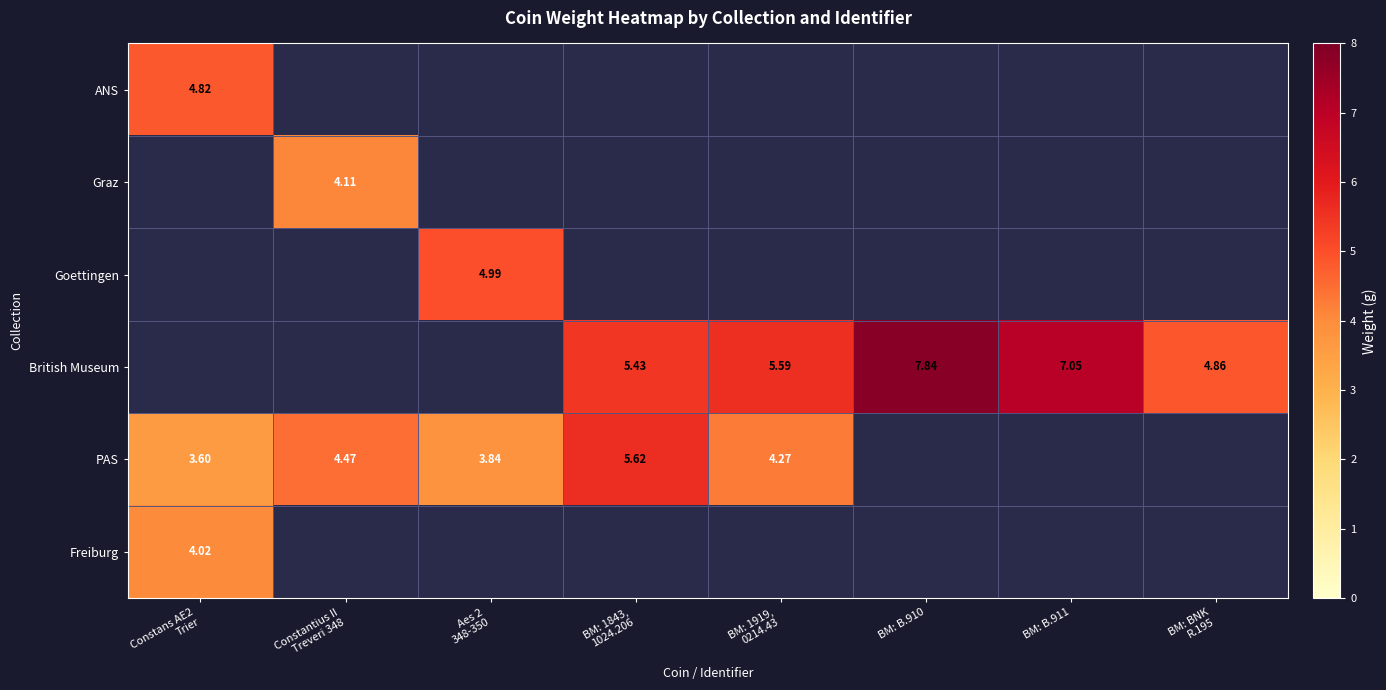

What is the approximate value of PAS at Aes 2 348-350?

3.8